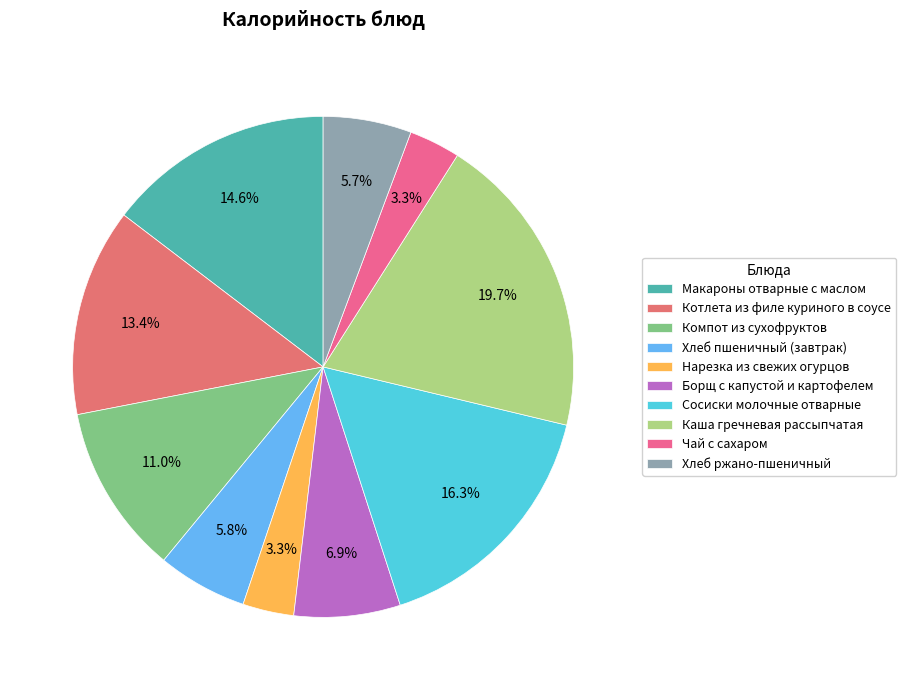

Count the number of slices in the pie.

10